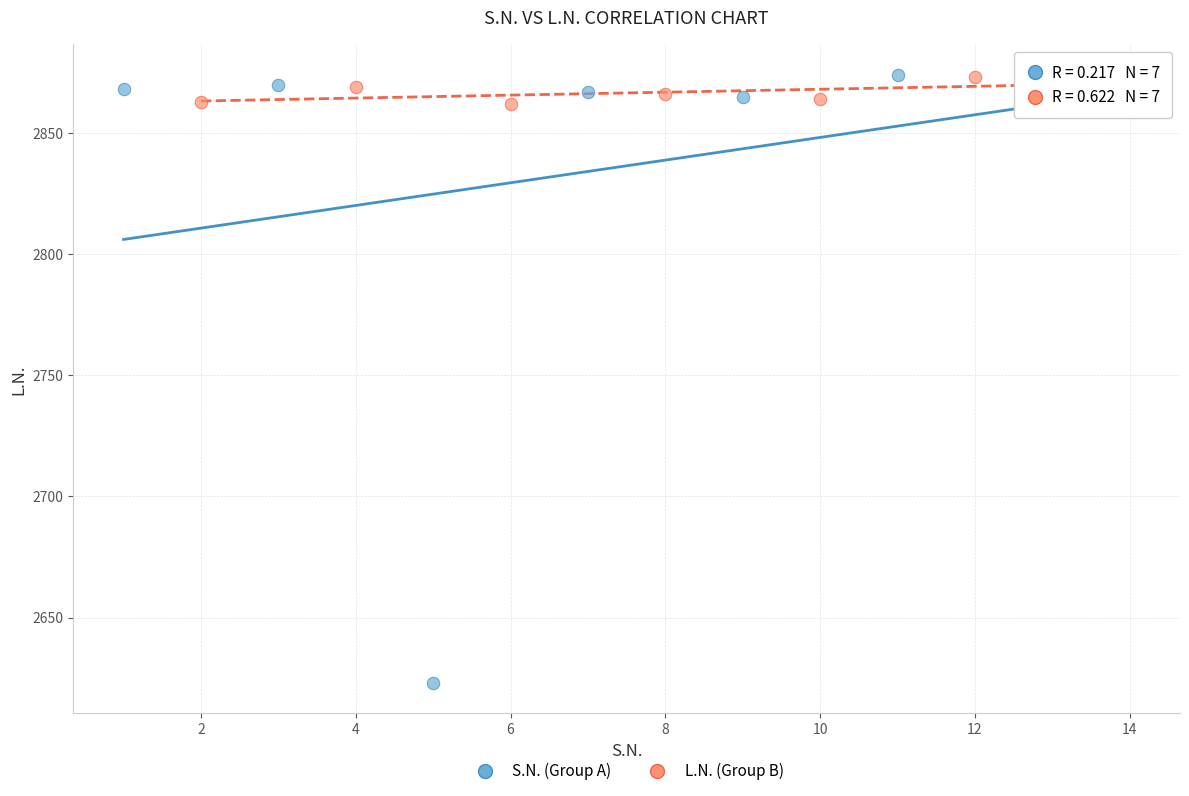

Which series has the widest spread of Y values?

S.N. (Group A)